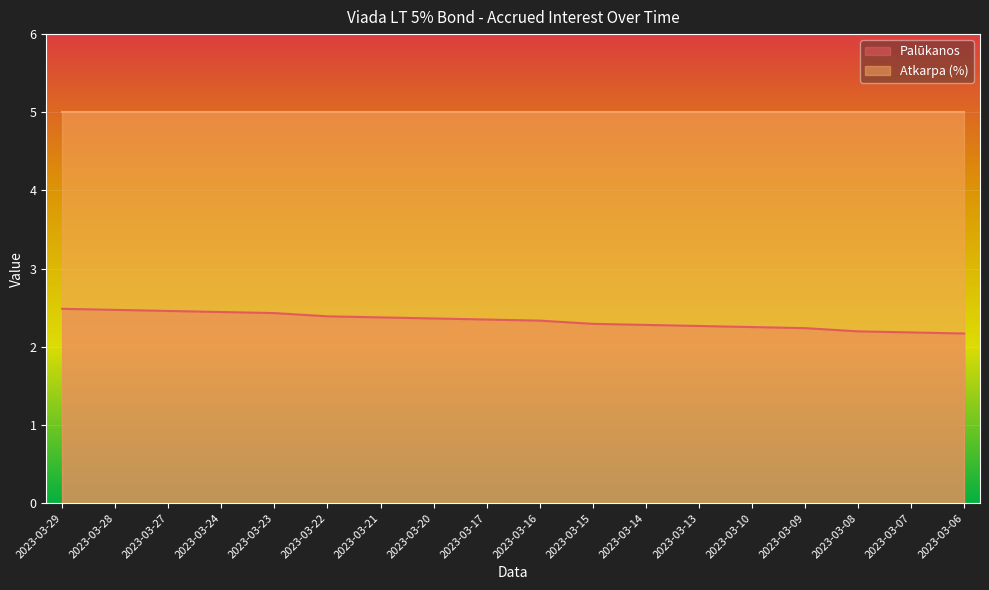

List the labels in order of value, smallest first.

2023-03-06, 2023-03-07, 2023-03-08, 2023-03-09, 2023-03-10, 2023-03-13, 2023-03-14, 2023-03-15, 2023-03-16, 2023-03-17, 2023-03-20, 2023-03-21, 2023-03-22, 2023-03-23, 2023-03-24, 2023-03-27, 2023-03-28, 2023-03-29